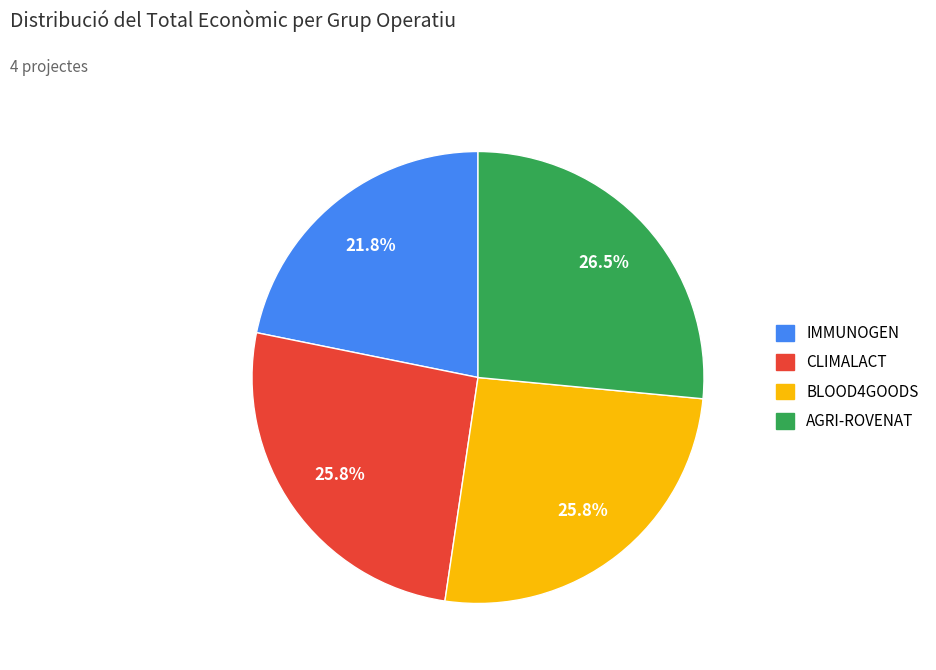

Is there a majority slice in this chart?

No